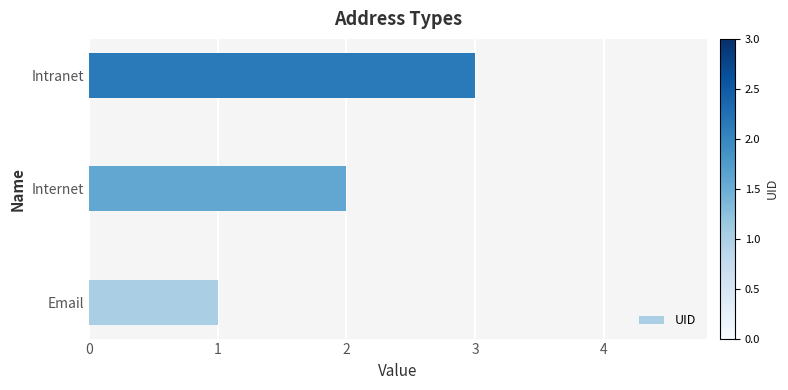

Between Internet and Email, which is larger?

Internet